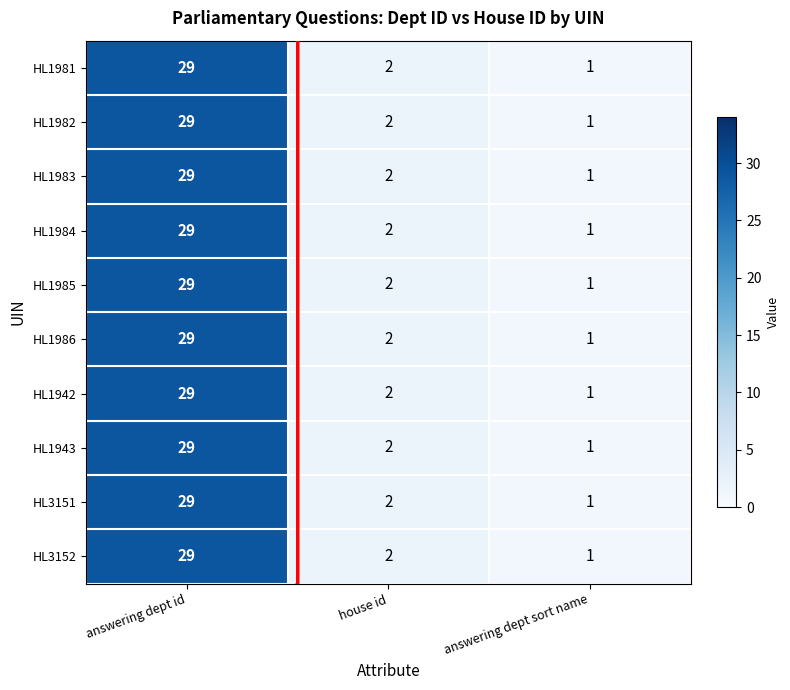

What is the difference between the maximum and minimum values in the HL1983 series?

28